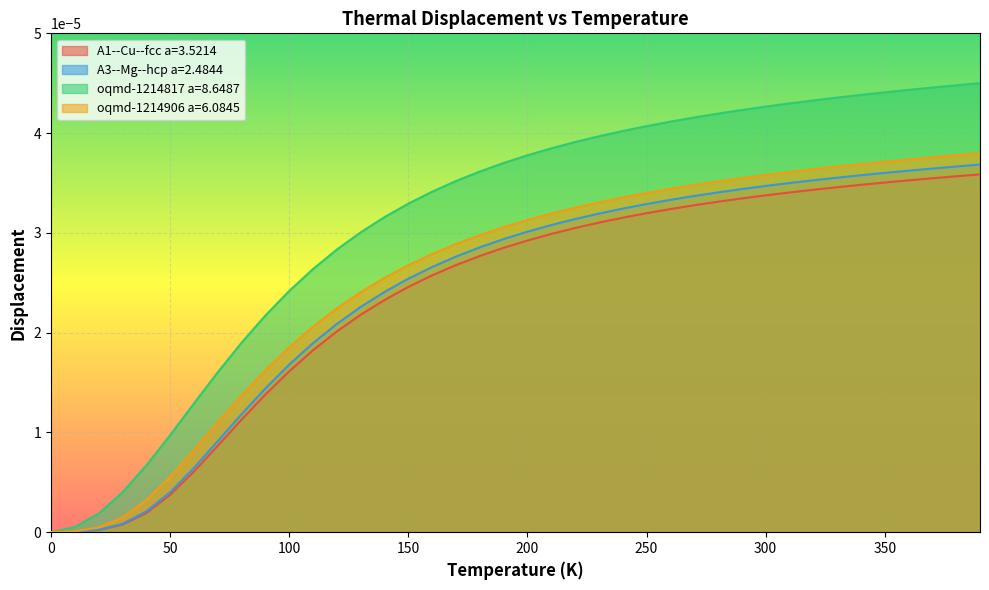

True or false: oqmd-1214906 a=6.0845 and oqmd-1214817 a=8.6487 cross at least once.

False